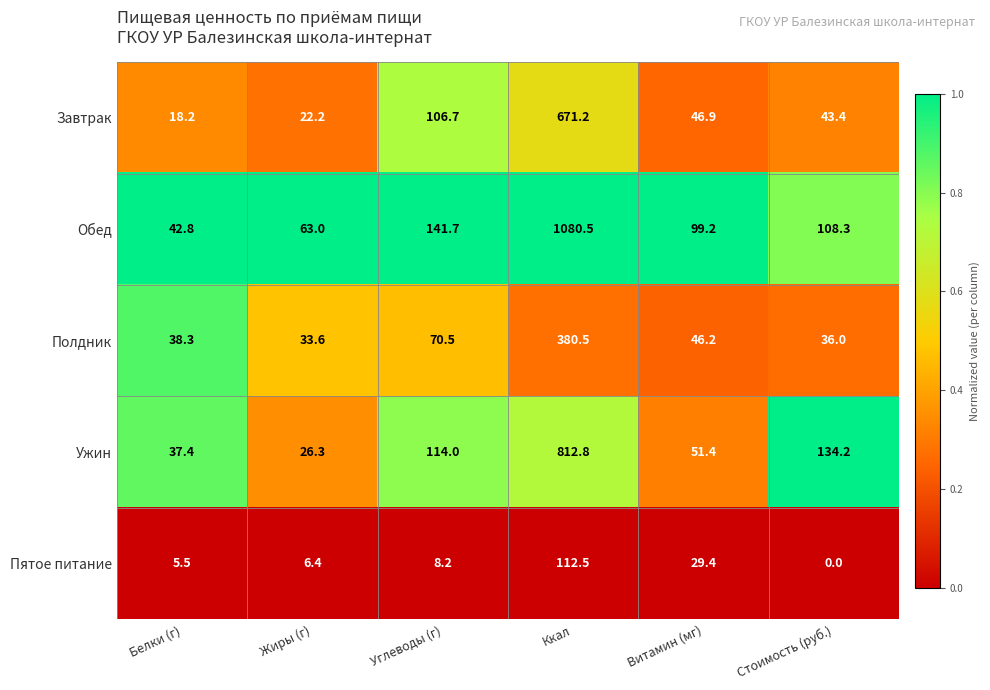

What is the spread (max minus min) of values at Стоимость (руб.)?

134.2